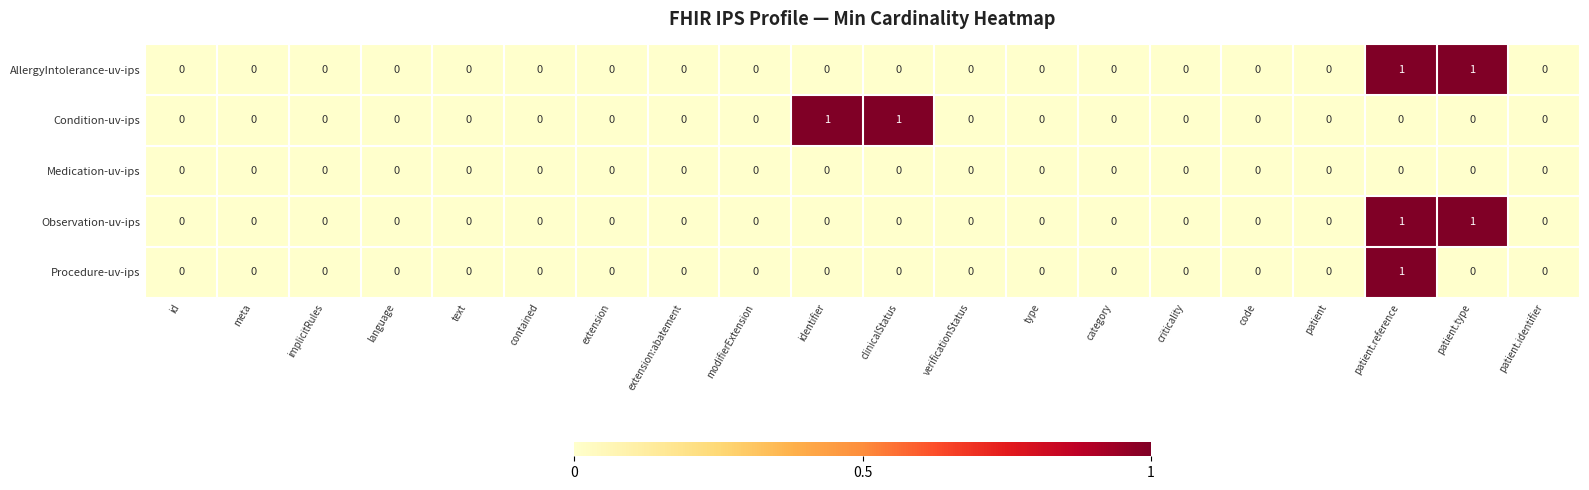

At which category is the sum across all series the highest?

patient.reference